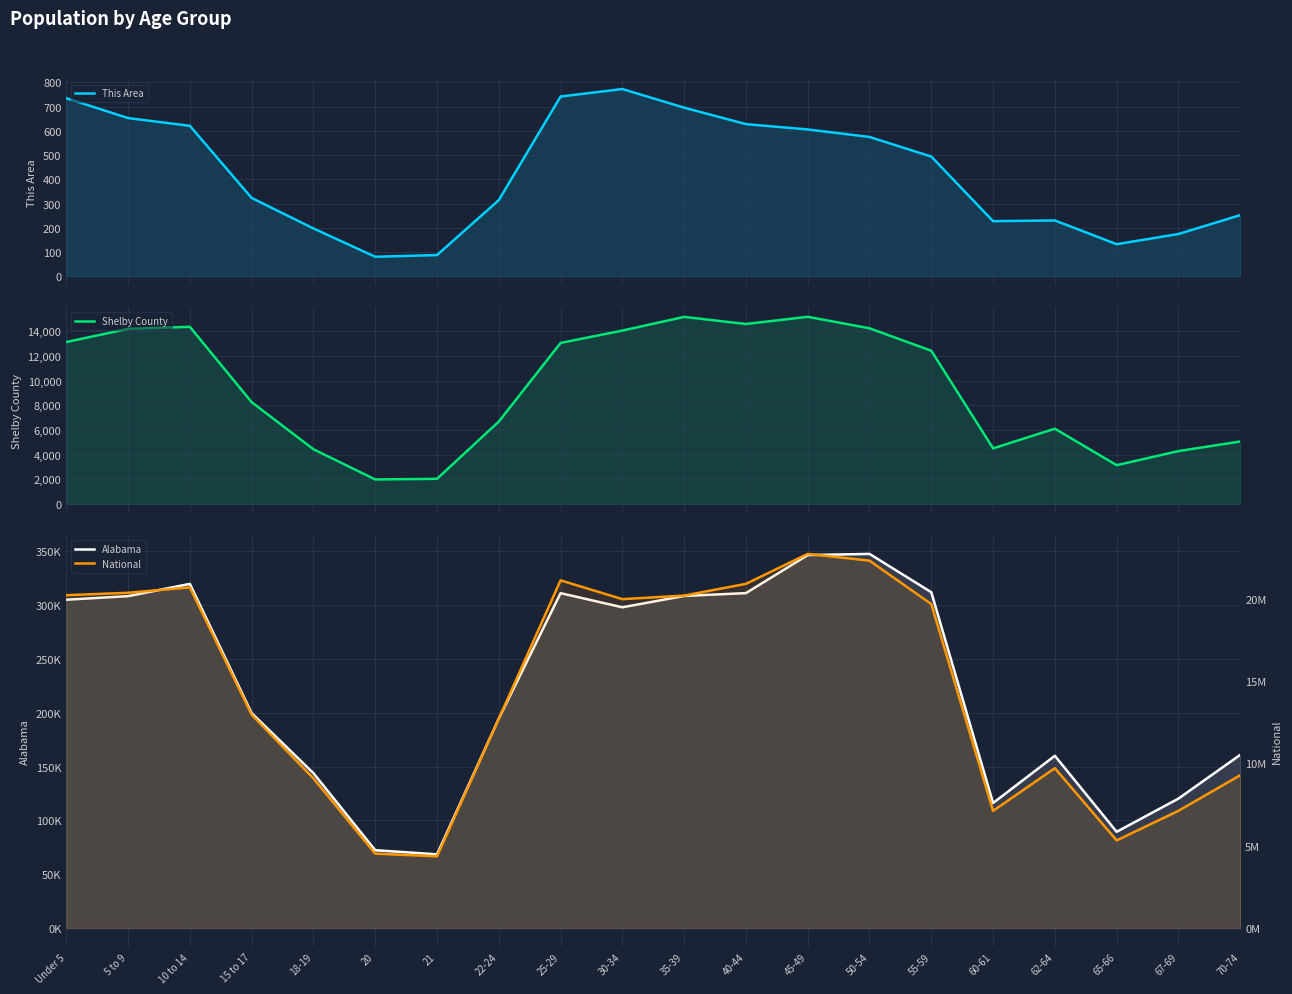

List the labels in order of This Area value, smallest first.

20, 21, 65-66, 67-69, 18-19, 60-61, 62-64, 70-74, 22-24, 15 to 17, 55-59, 50-54, 45-49, 10 to 14, 40-44, 5 to 9, 35-39, Under 5, 25-29, 30-34